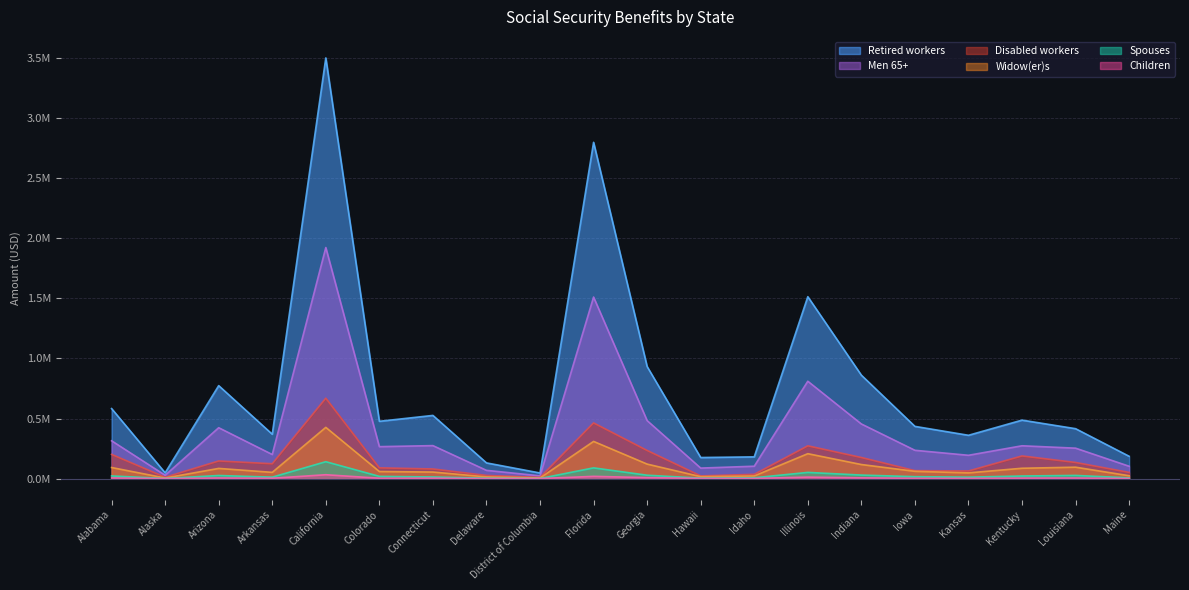

Which series changed the most between Louisiana and Maine?

Retired workers